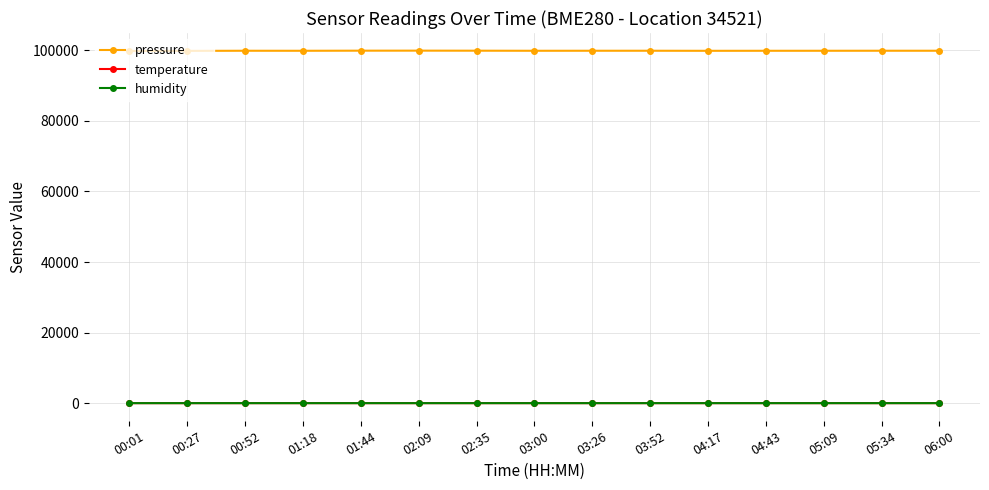

What is the maximum value shown in the chart?

99915.6